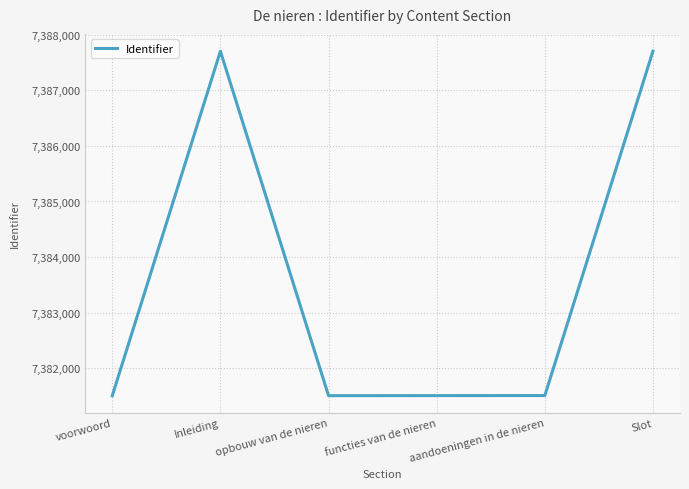

At which category does the data reach its first local peak?

Inleiding